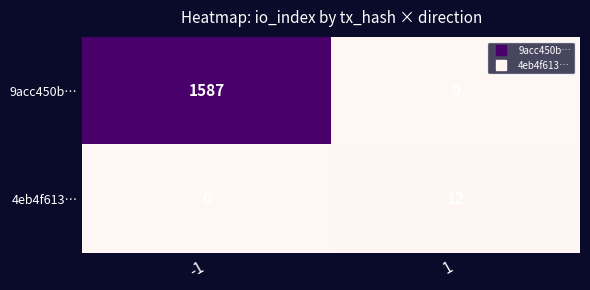

Reading left to right, what are all the values shown in this chart?

9acc450b…: 1587	0
4eb4f613…: 0	12